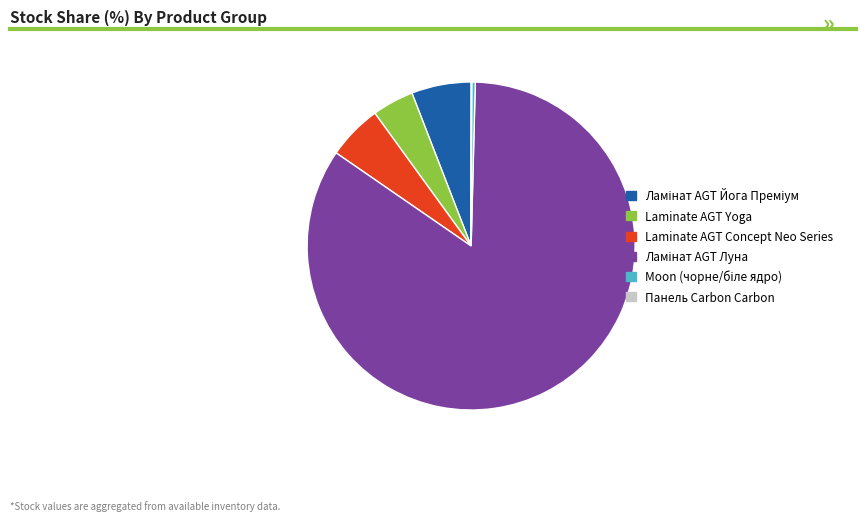

Is there a majority slice in this chart?

Yes